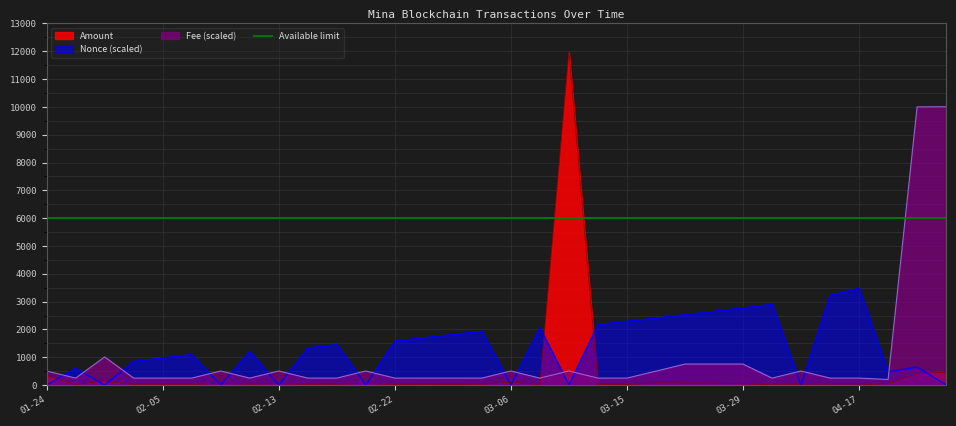

The value of Amount at 2023-04-25 is 57.1. True or false?

True